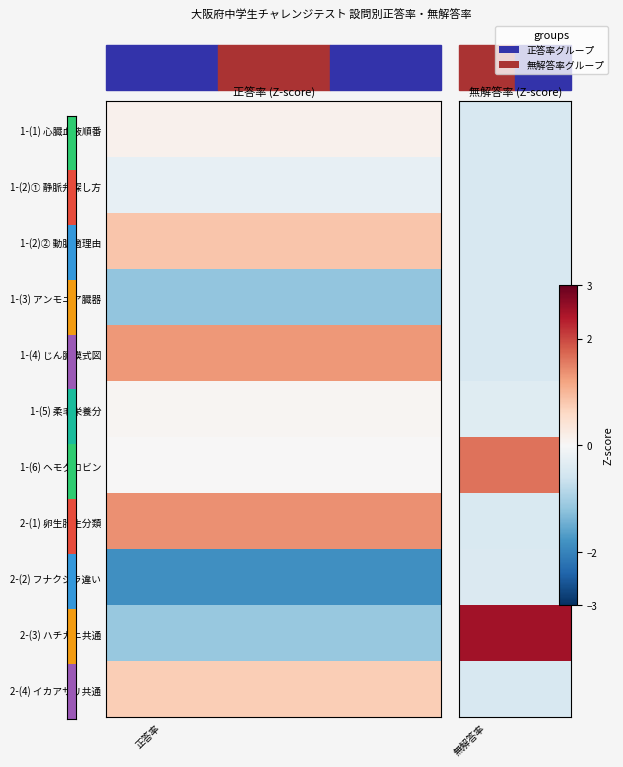

True or false: 1-(5) 柔毛栄養分 has a value of -0.6 at 無解答率.

False